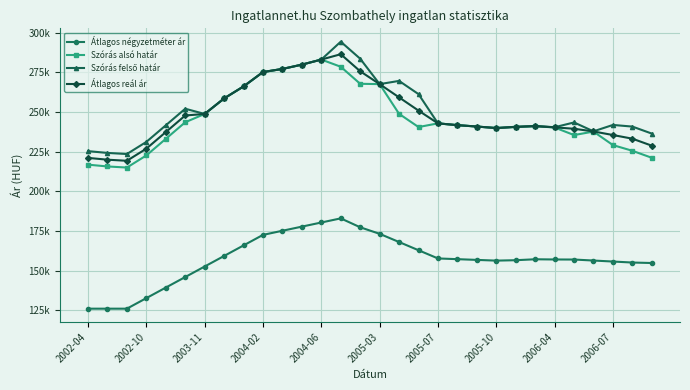

True or false: Átlagos reál ár and Szórás alsó határ intersect in this chart.

False